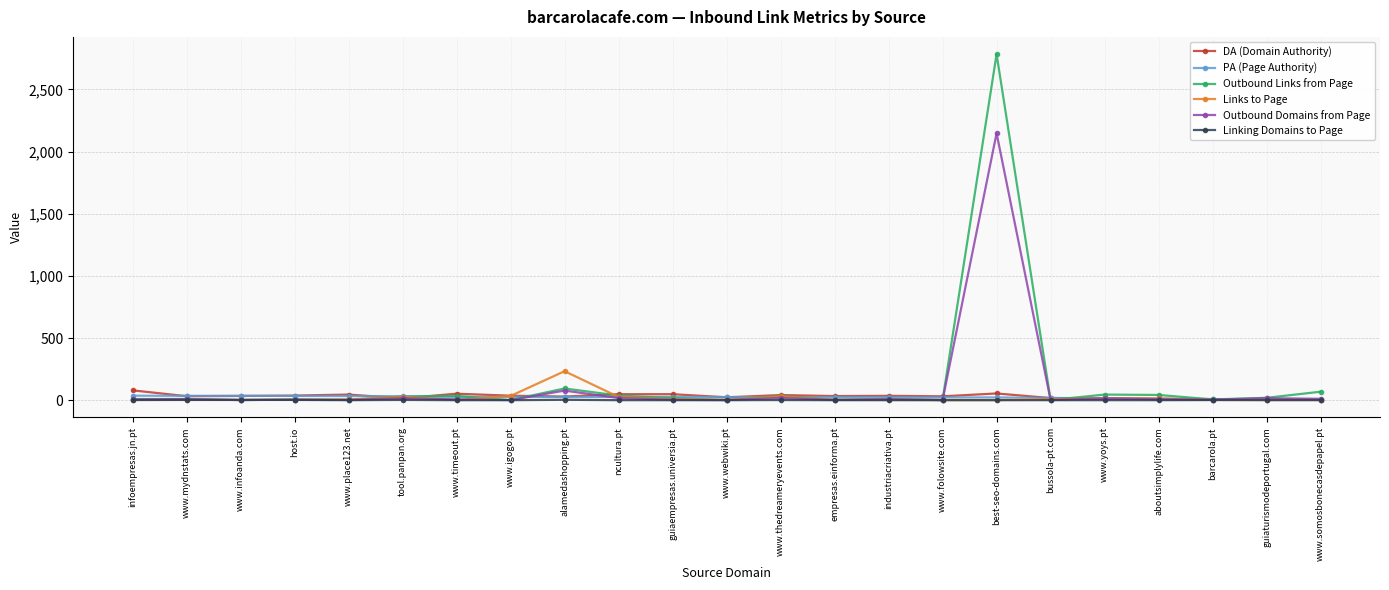

True or false: Outbound Links from Page has a value of 3 at www.place123.net.

True